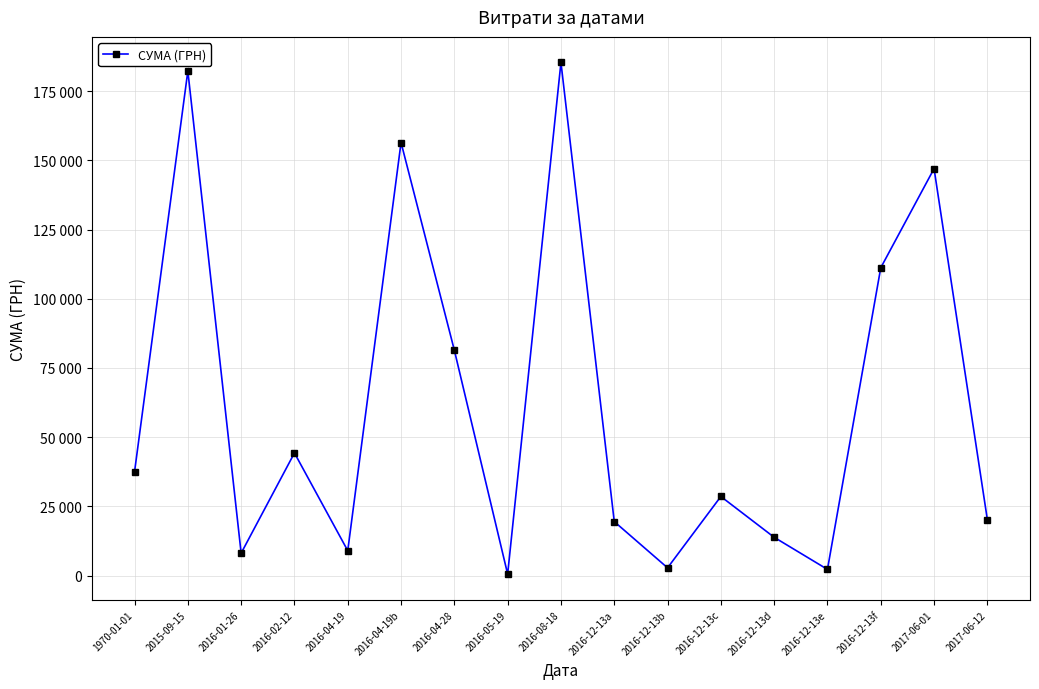

At which label does the data first exceed 28570?

1970-01-01